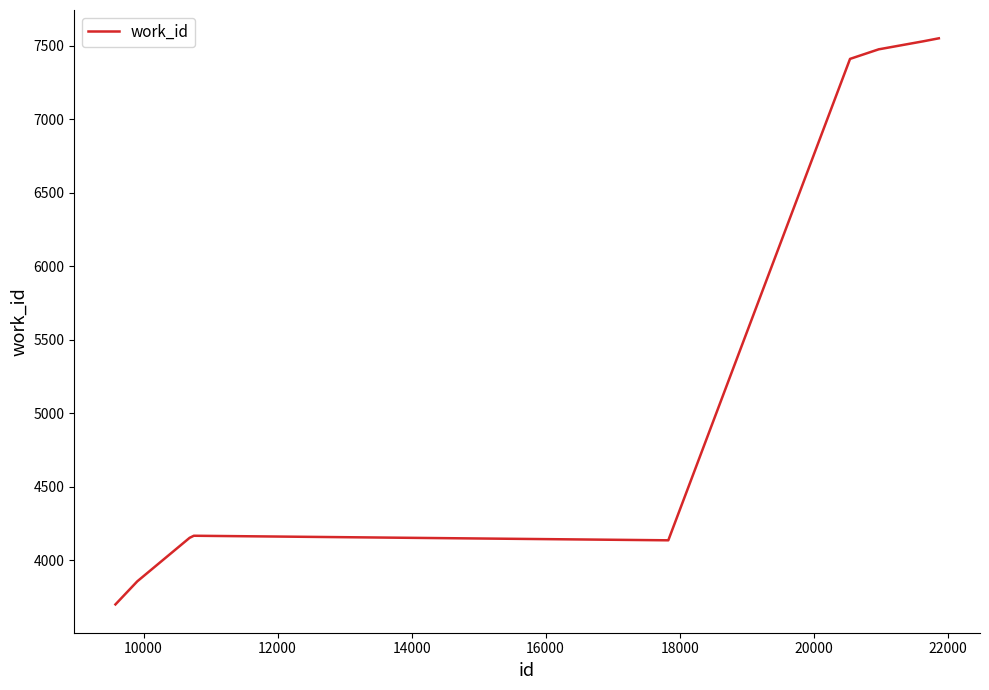

What is the difference between the maximum and minimum values?

3850